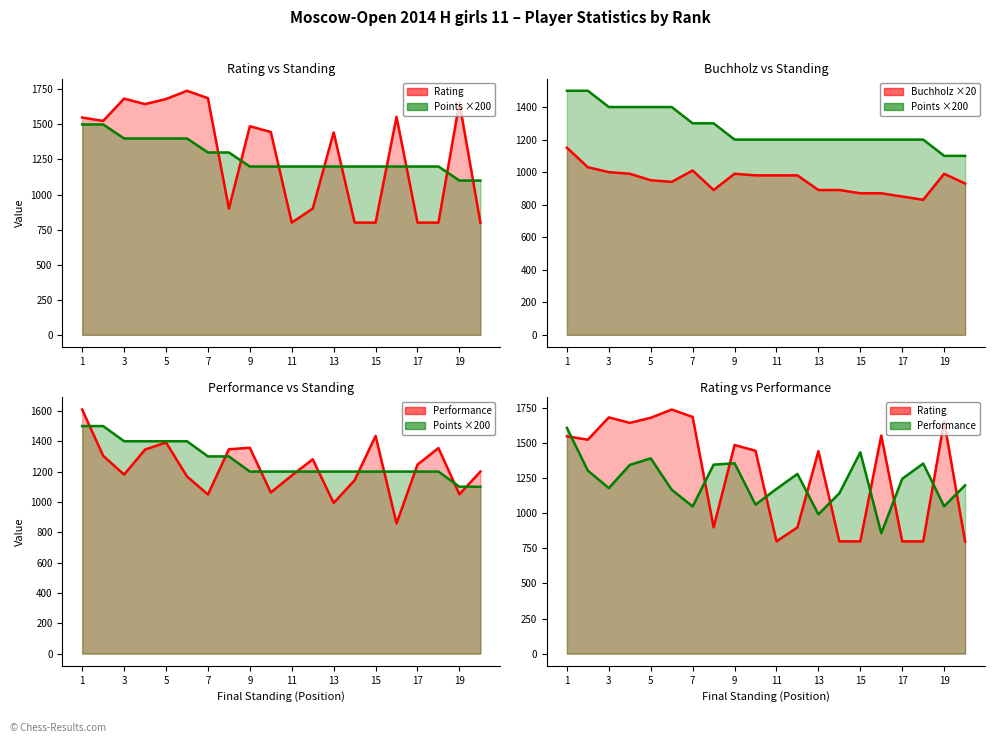

Reading left to right, list all the values displayed in this chart.

Rating line: 1549	1525	1684	1645	1681	1740	1687	900	1487	1446	800	900	1443	800	800	1554	800	800	1656	800
Points ×200 line: 1500	1500	1400	1400	1400	1400	1300	1300	1200	1200	1200	1200	1200	1200	1200	1200	1200	1200	1100	1100
Buchholz ×20 line: 1150	1030	1000	990	950	940	1010	890	990	980	980	980	890	890	870	870	850	830	990	930
Performance line: 1609	1304	1180	1345	1392	1168	1049	1347	1357	1062	1174	1281	993	1143	1435	858	1246	1355	1050	1200